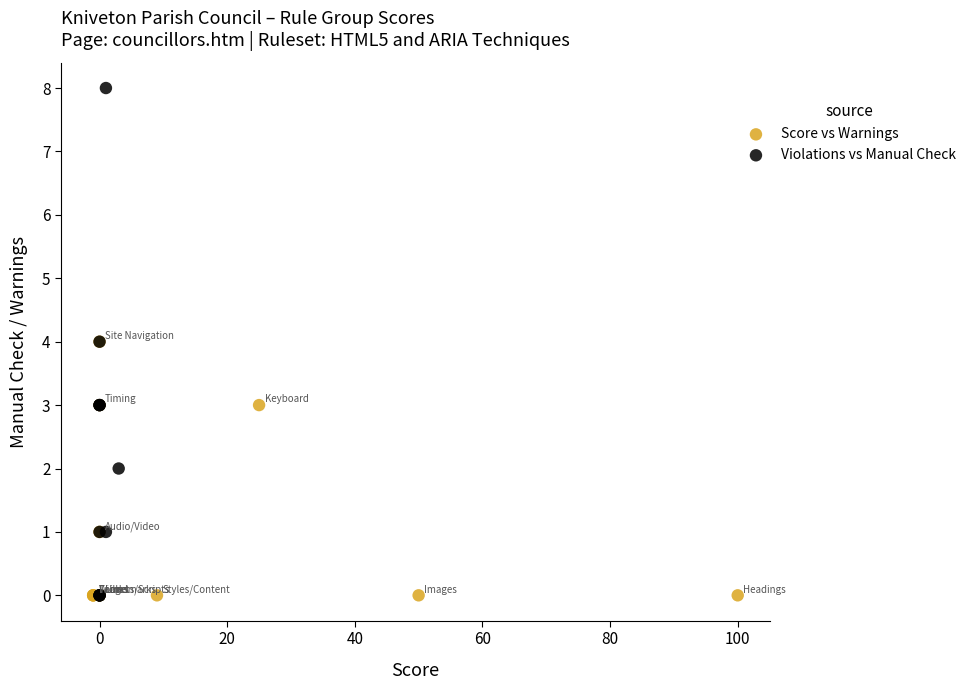

Which series contains the highest Y value?

Violations vs Manual Check